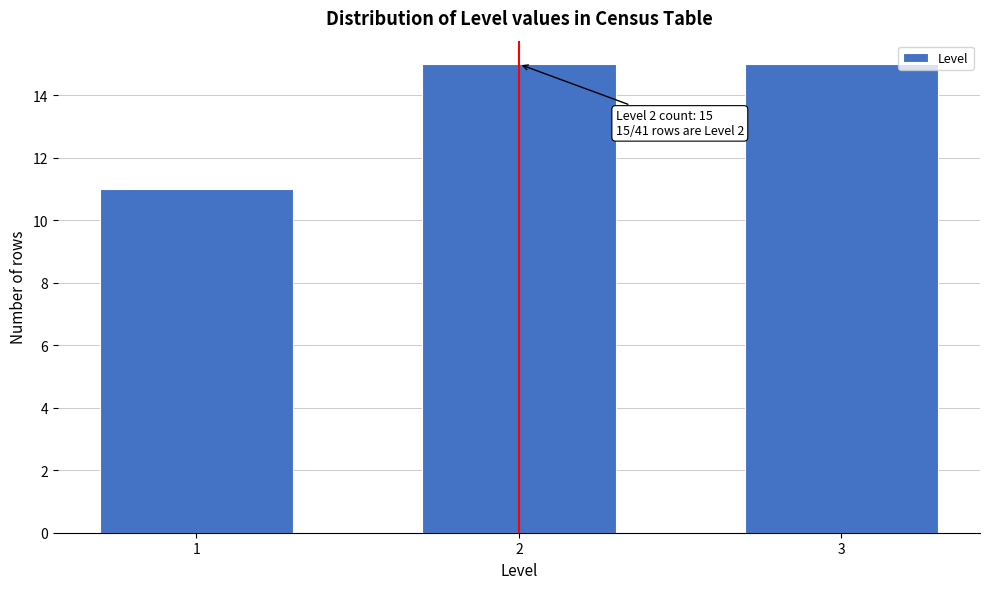

Reading left to right, list all the values displayed in this chart.

11	15	15